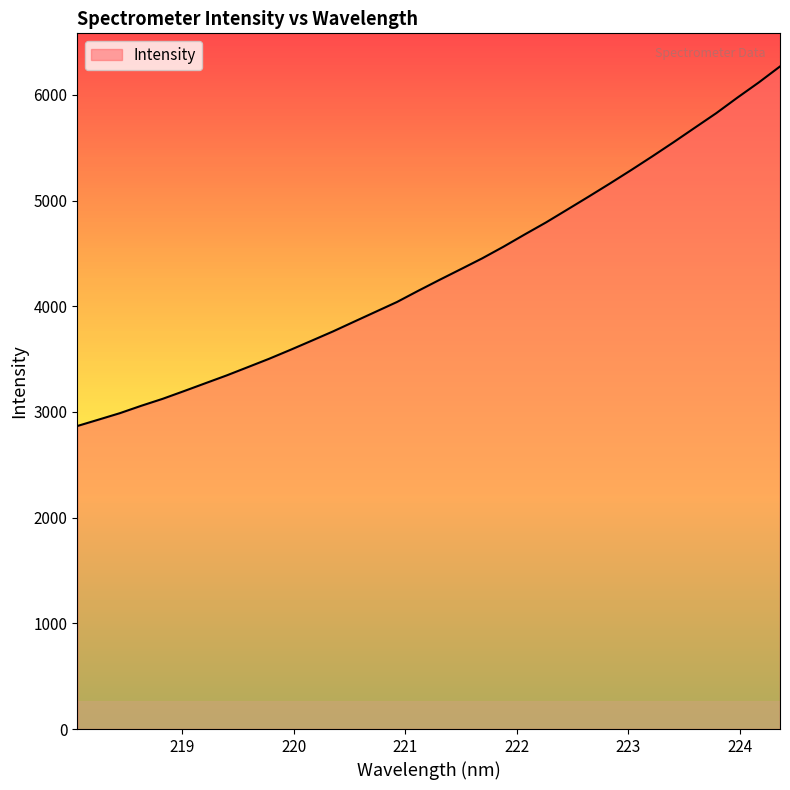

At which label is the value closest to 4568?

221.8812